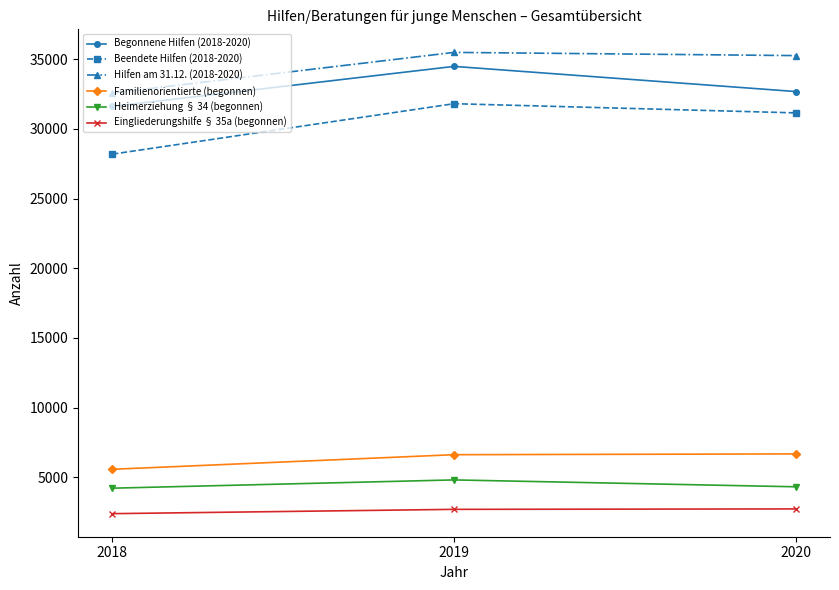

What is the sum of all Heimerziehung § 34 (begonnen) values?

13341